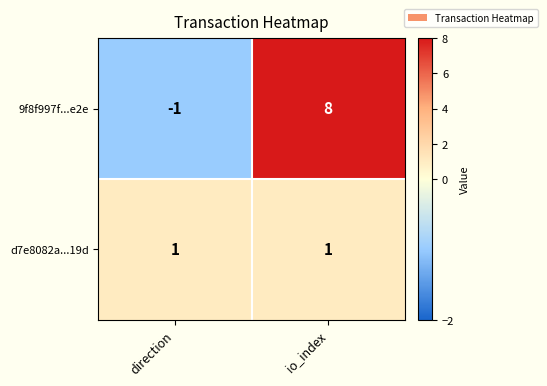

Reading left to right, what are all the values shown in this chart?

9f8f997f...e2e: direction=-1	io_index=8
d7e8082a...19d: direction=1	io_index=1